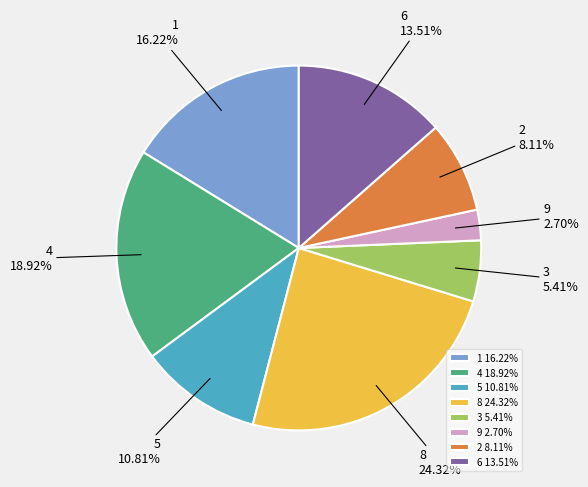

Does 2 represent more than half of the total?

No